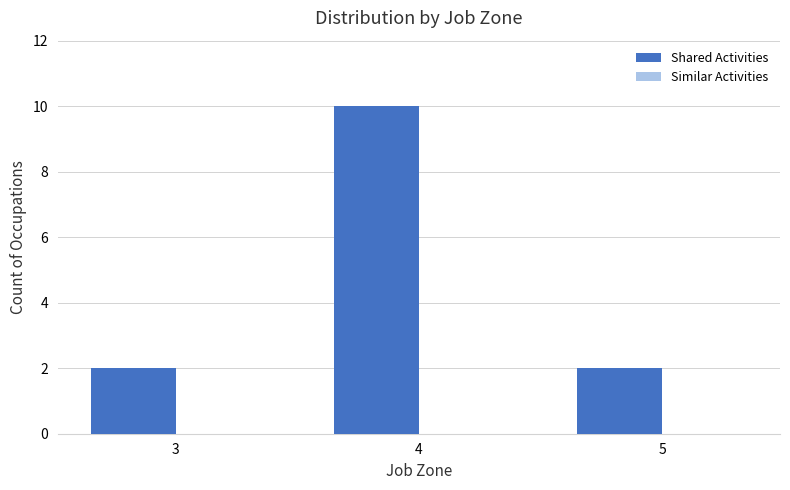

Between 4 and 3, which is larger?

4